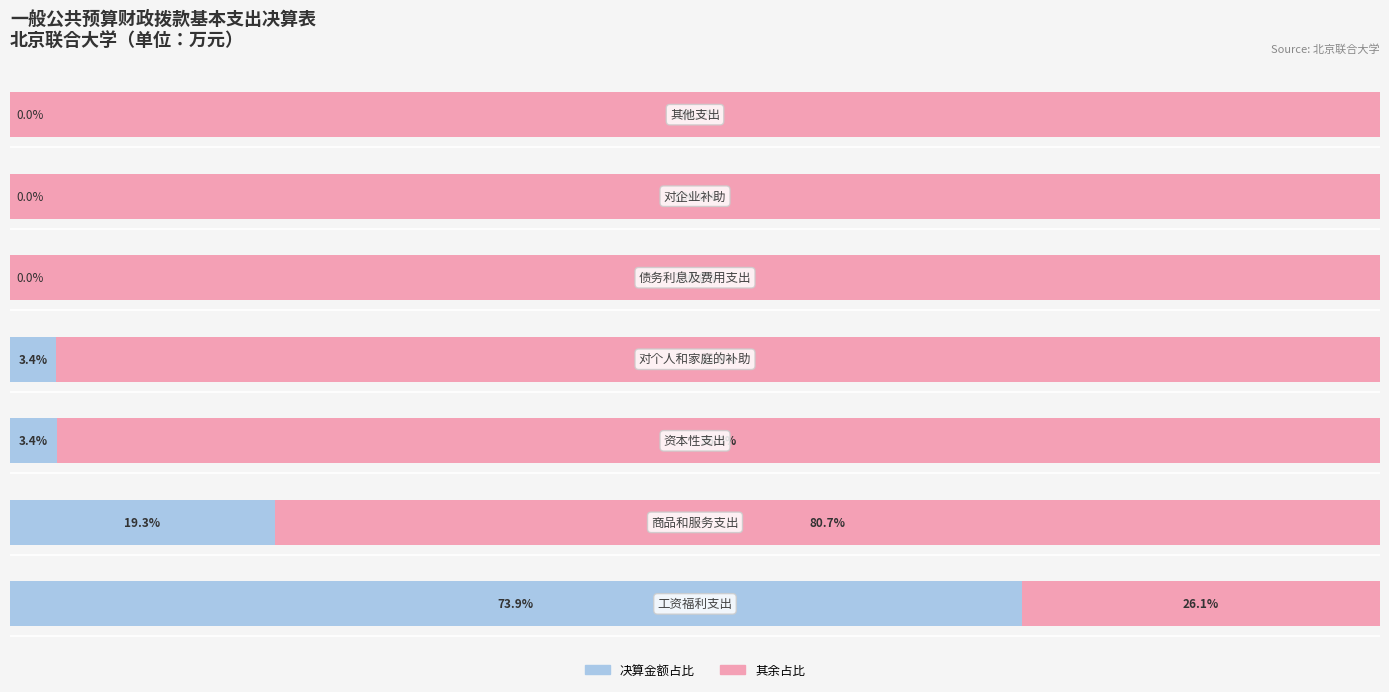

What are all the series names shown in the legend?

决算金额占比, 其余占比